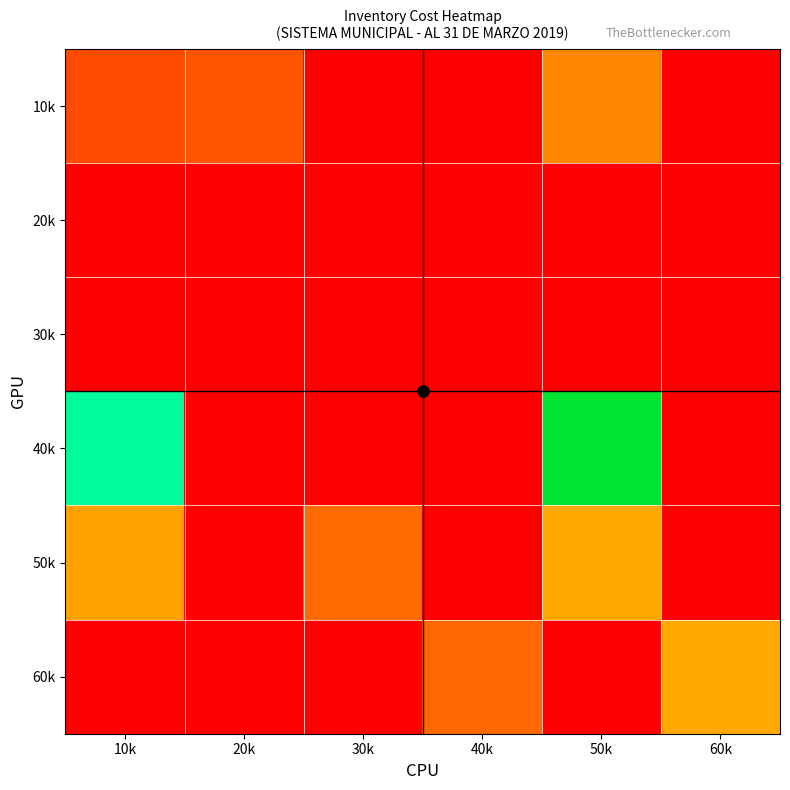

Reading left to right, what are all the values shown in this chart?

10k: 10k=999.0	20k=1549.0	30k=0.0	40k=0.0	50k=6999.0	60k=0.0
20k: 10k=0.0	20k=0.0	30k=0.0	40k=0.0	50k=0.0	60k=0.0
30k: 10k=0.0	20k=0.0	30k=0.0	40k=0.0	50k=0.0	60k=0.0
40k: 10k=267003.0	20k=0.0	30k=0.0	40k=0.0	50k=579500.0	60k=0.0
50k: 10k=12574.4	20k=0.0	30k=3250.0	40k=0.0	50k=14675.7	60k=0.0
60k: 10k=0.0	20k=0.0	30k=0.0	40k=2899.0	50k=0.0	60k=14732.0